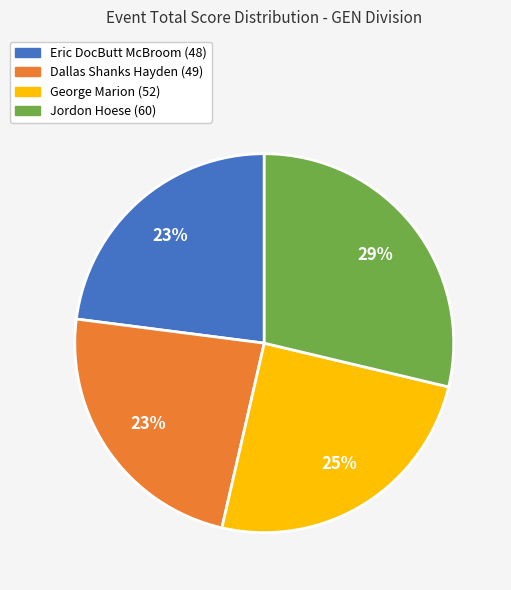

Does Dallas Shanks Hayden represent more than half of the total?

No